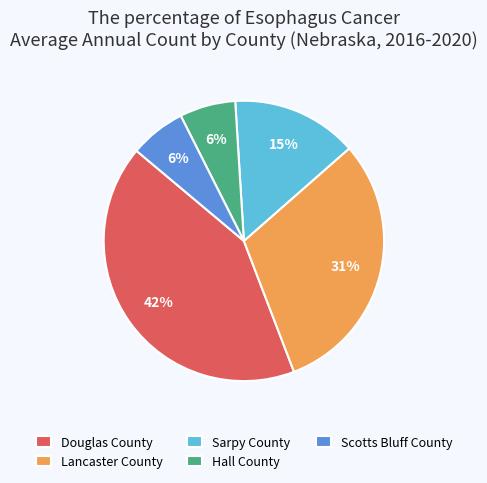

Approximately how many times larger is the value at Lancaster County compared to Douglas County?

0.7